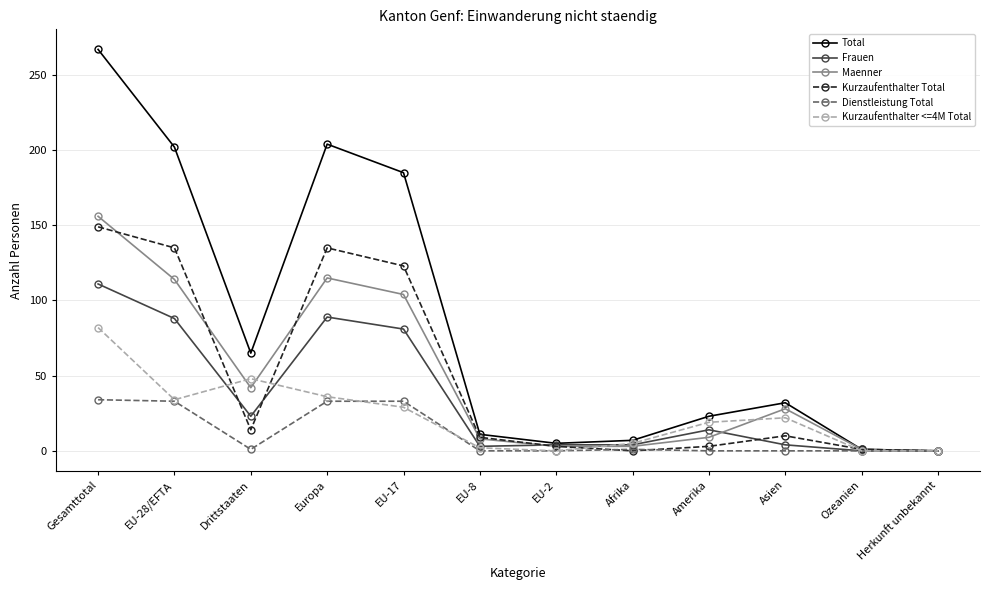

At which category does Dienstleistung Total reach its first local valley?

Drittstaaten